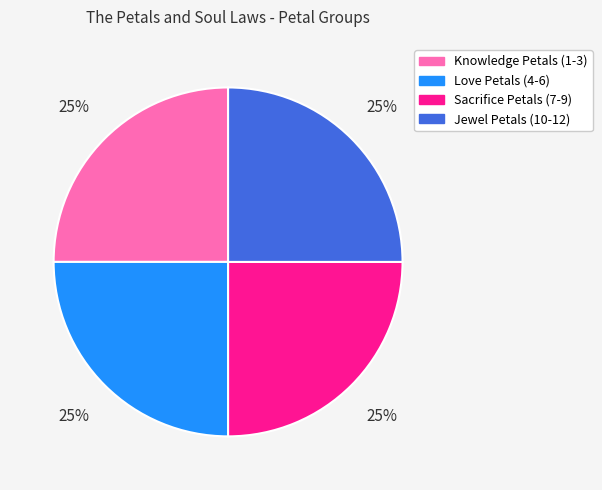

What is the ratio of the value at Sacrifice Petals (7-9) to the value at Knowledge Petals (1-3)?

1.0